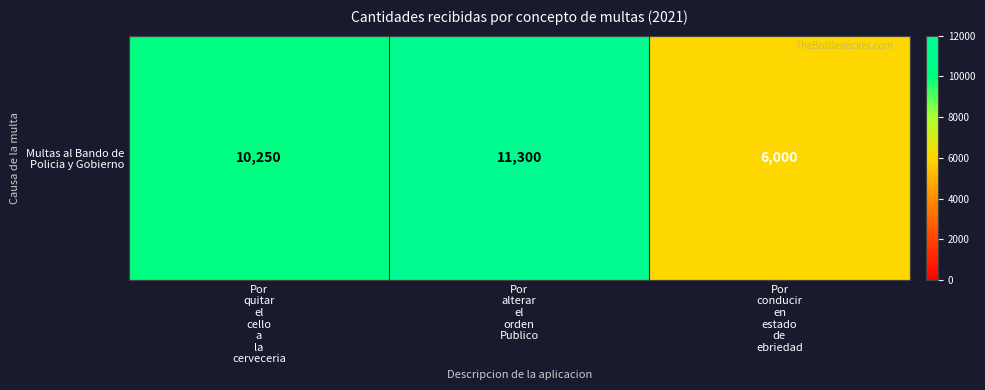

List the labels in order of value, largest first.

Por
alterar
el
orden
Publico, Por
quitar
el
cello
a
la
cerveceria, Por
conducir
en
estado
de
ebriedad